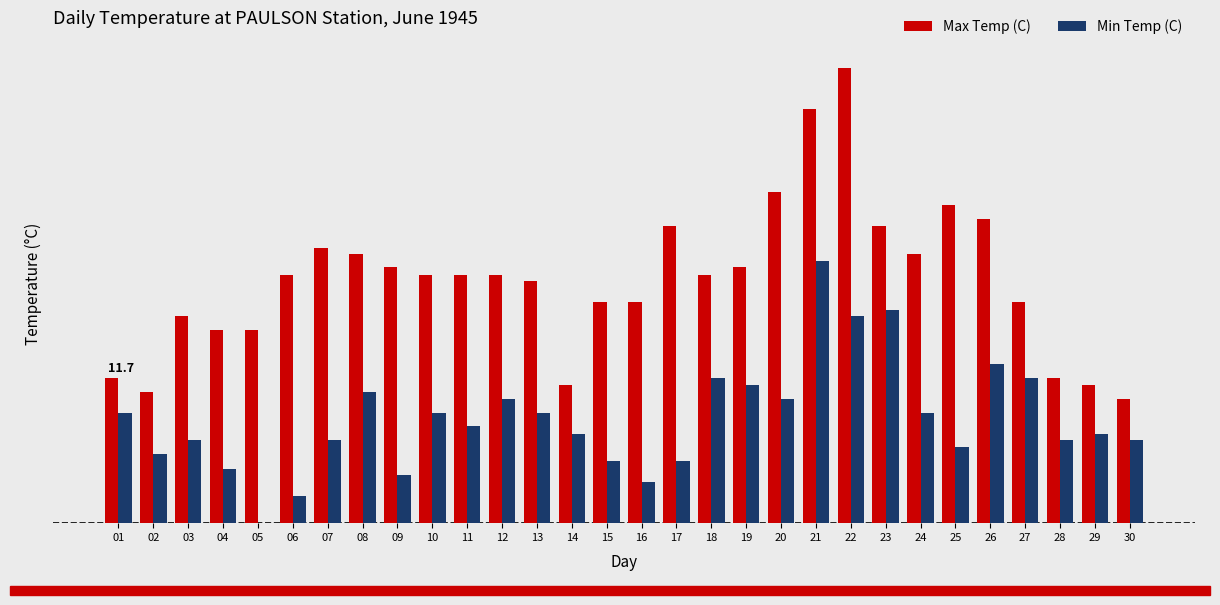

True or false: Max Temp (C) has a value of 20.0 at 06.

True